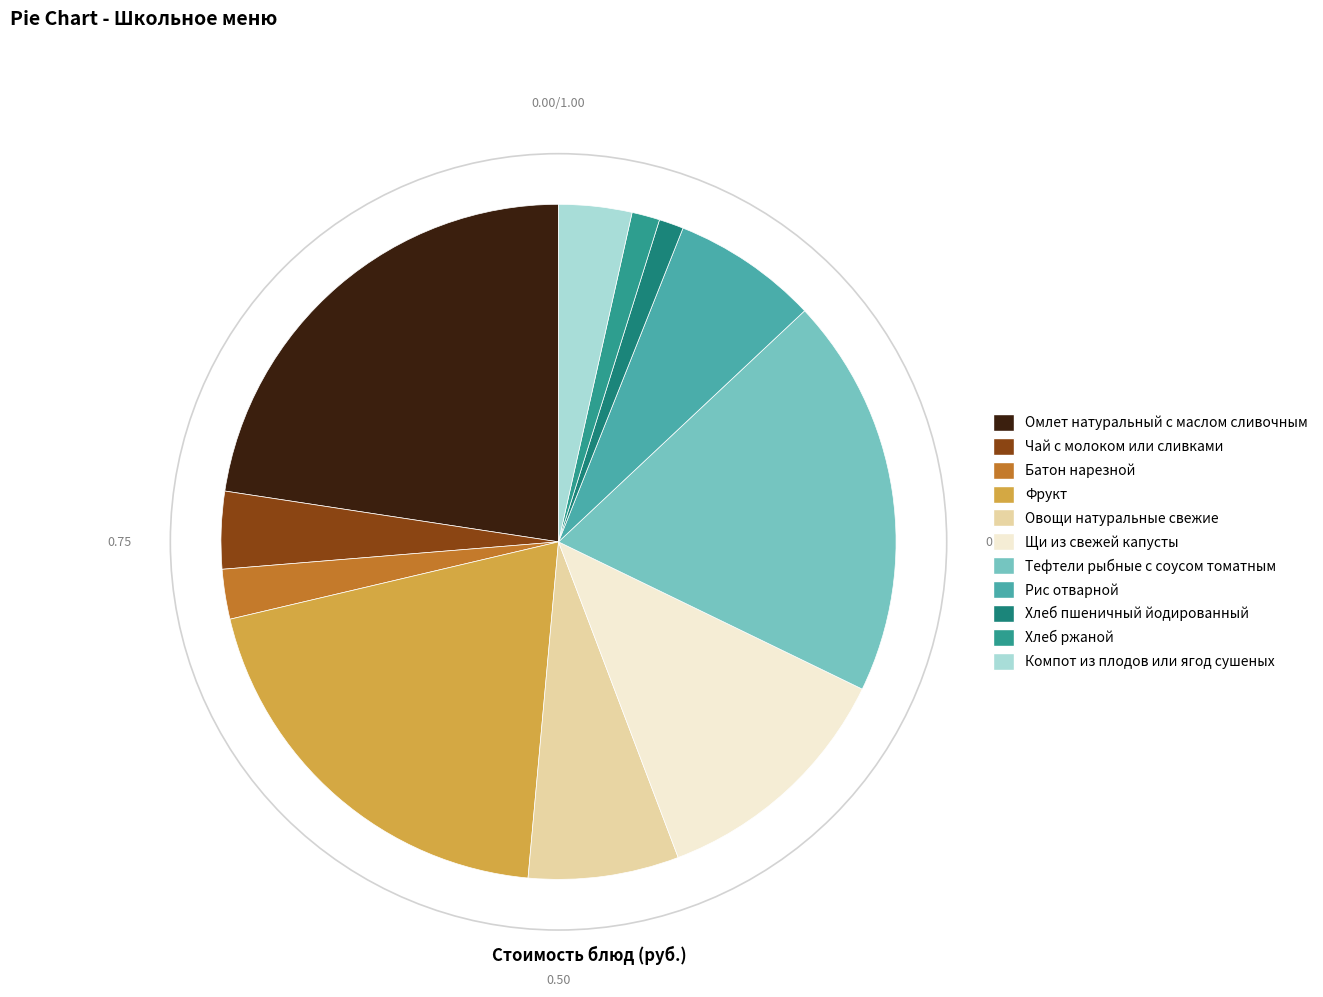

To the nearest percent, what is the combined percentage of Фрукт and Омлет натуральный с маслом сливочным?

42%